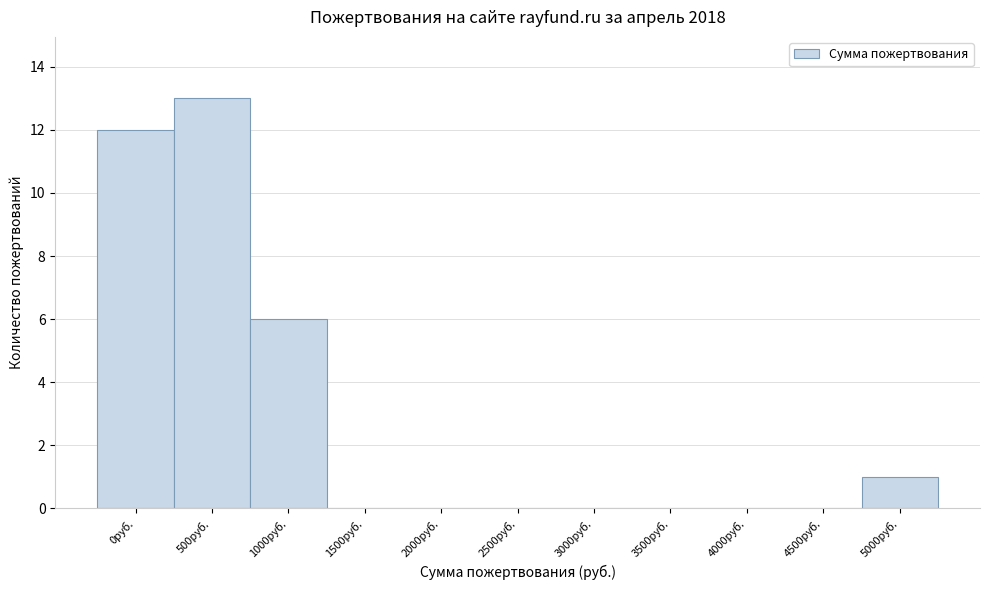

Reading right to left, list all the values displayed in this chart.

5000руб.=1	4500руб.=0	4000руб.=0	3500руб.=0	3000руб.=0	2500руб.=0	2000руб.=0	1500руб.=0	1000руб.=6	500руб.=13	0руб.=12